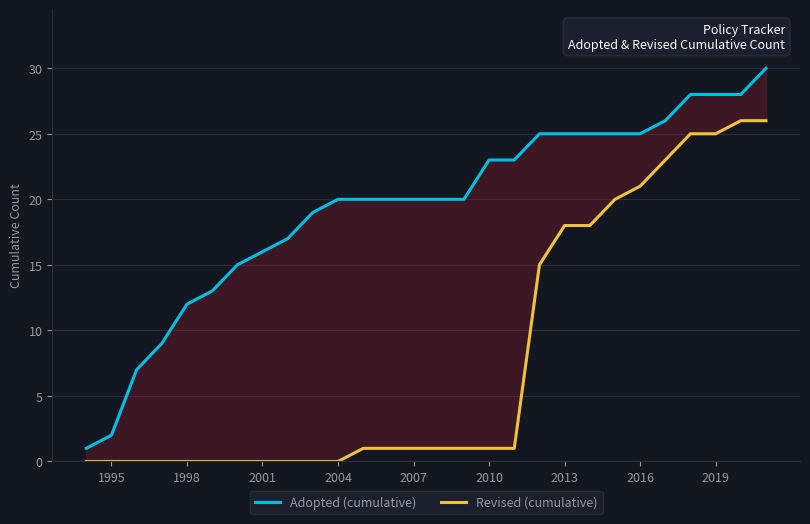

What is the value of the Adopted (cumulative) point at the 15th from the left?

20